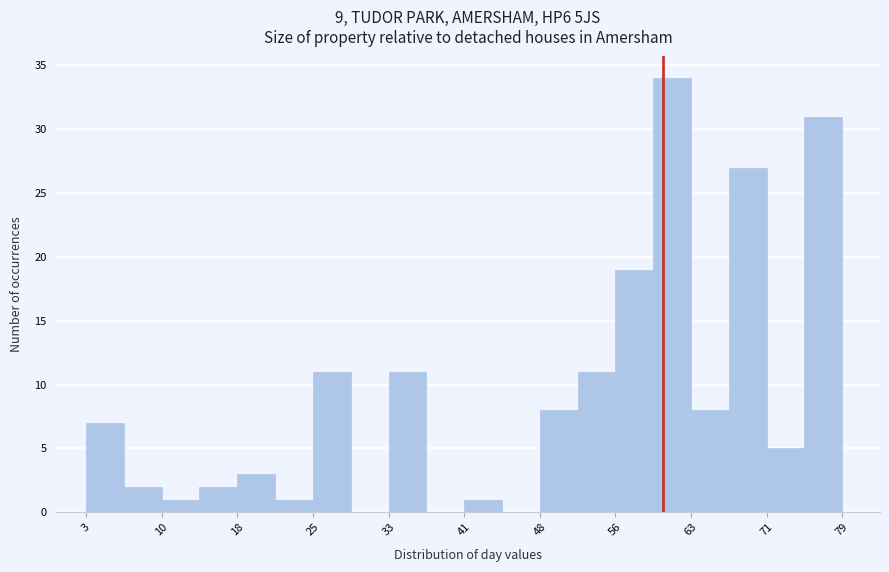

Read against the x-axis, roughly where is the centre of the tallest bar?

62